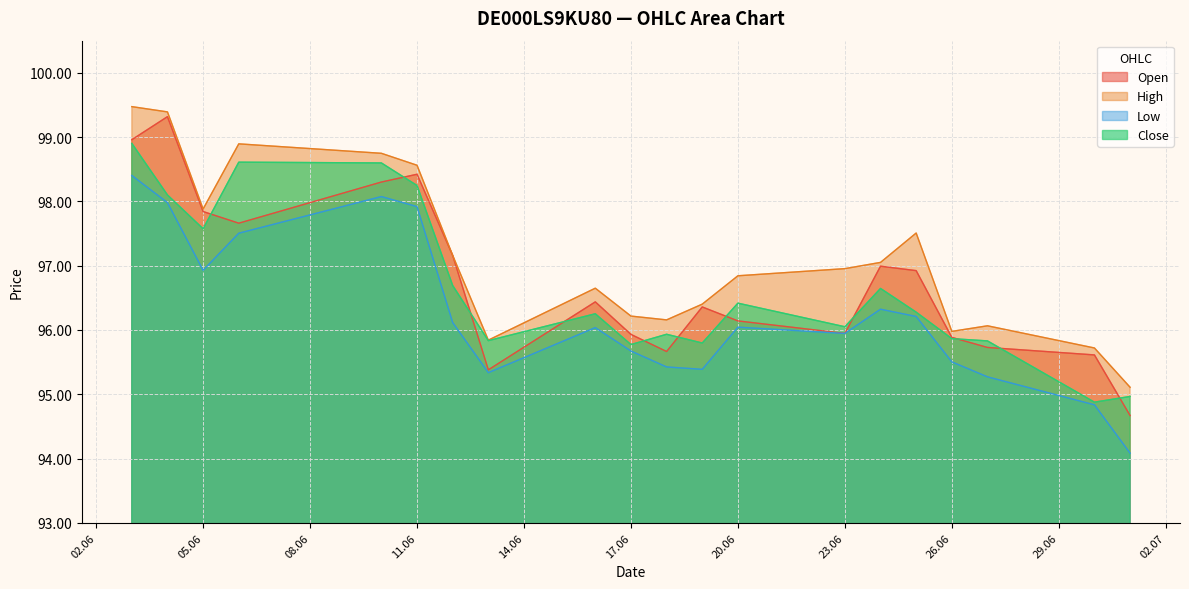

What is the total value across all series at 17.06?

383.6